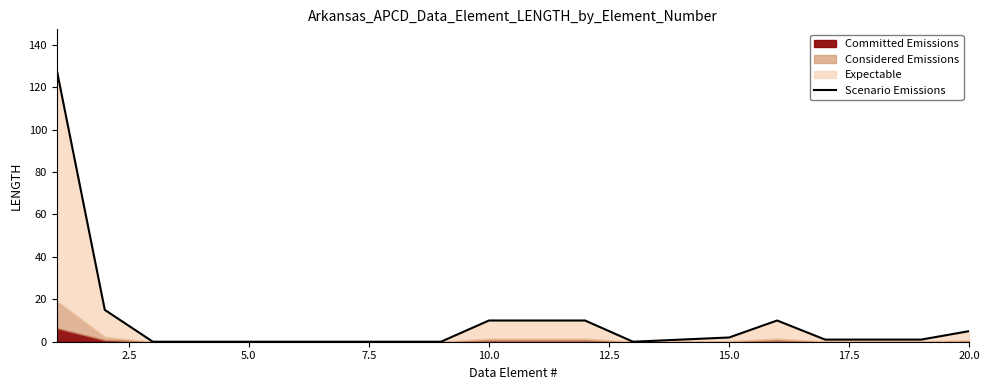

The value at 15 is 17. True or false?

False